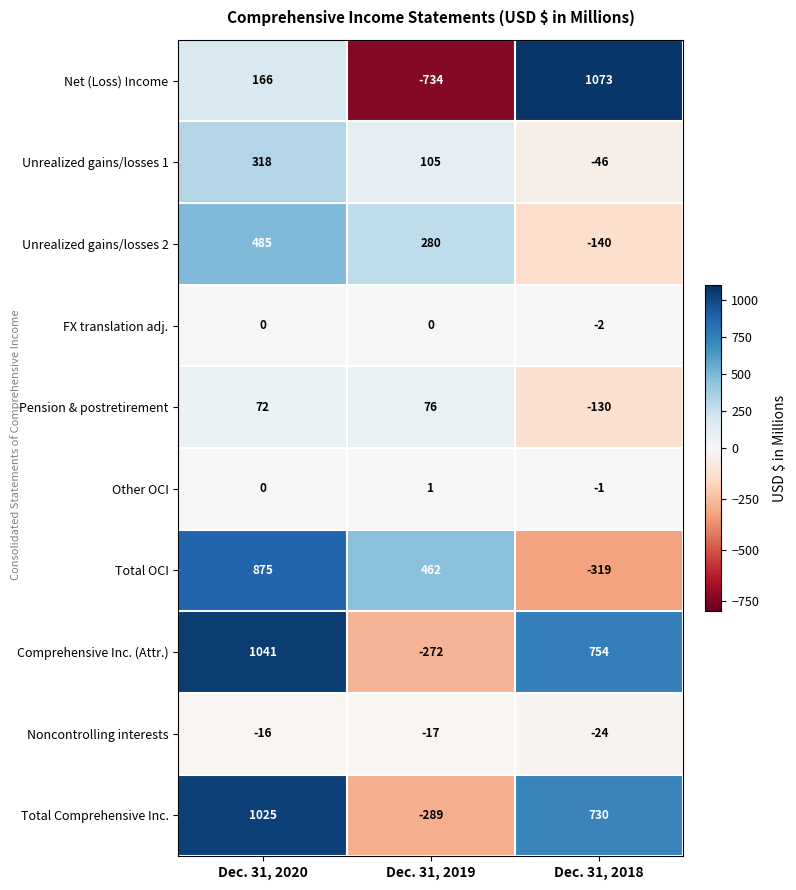

What is the difference between the maximum and minimum values in the Net (Loss) Income series?

1807